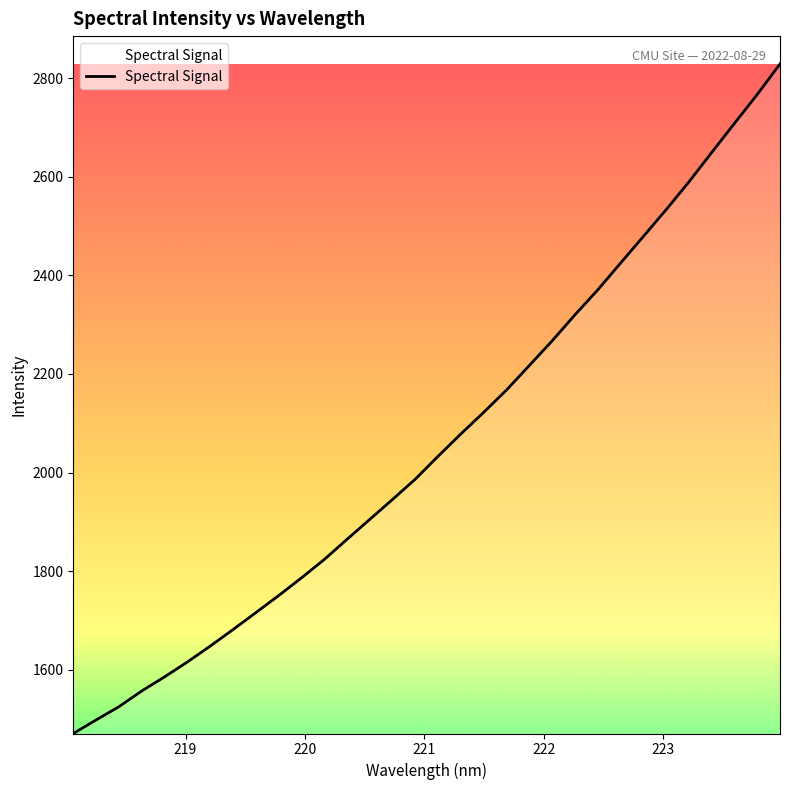

What is the maximum value shown in the chart?

2828.7